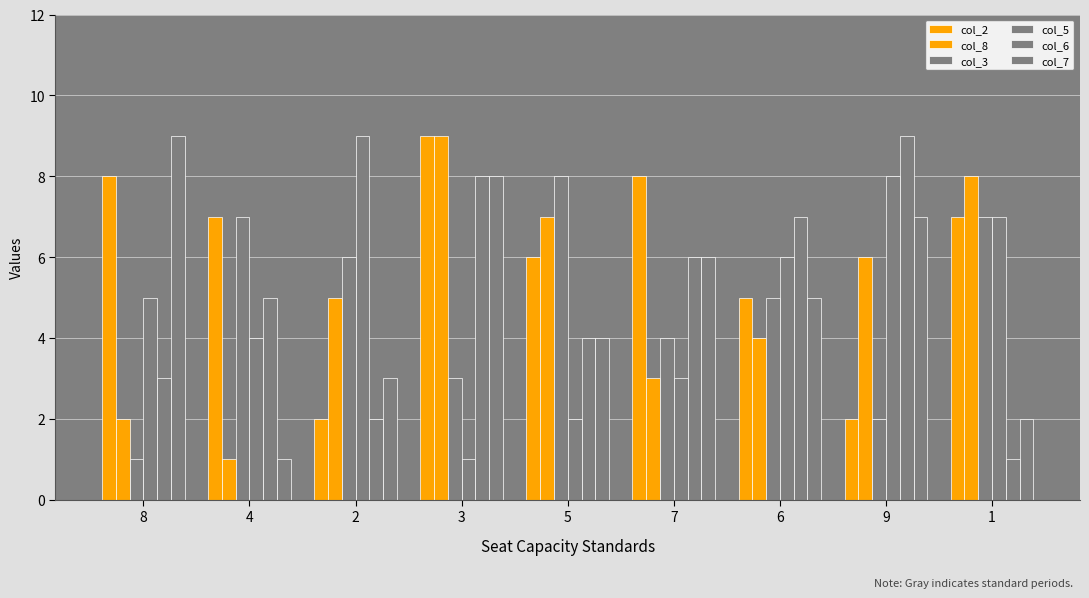

What position from the right is 4?

8